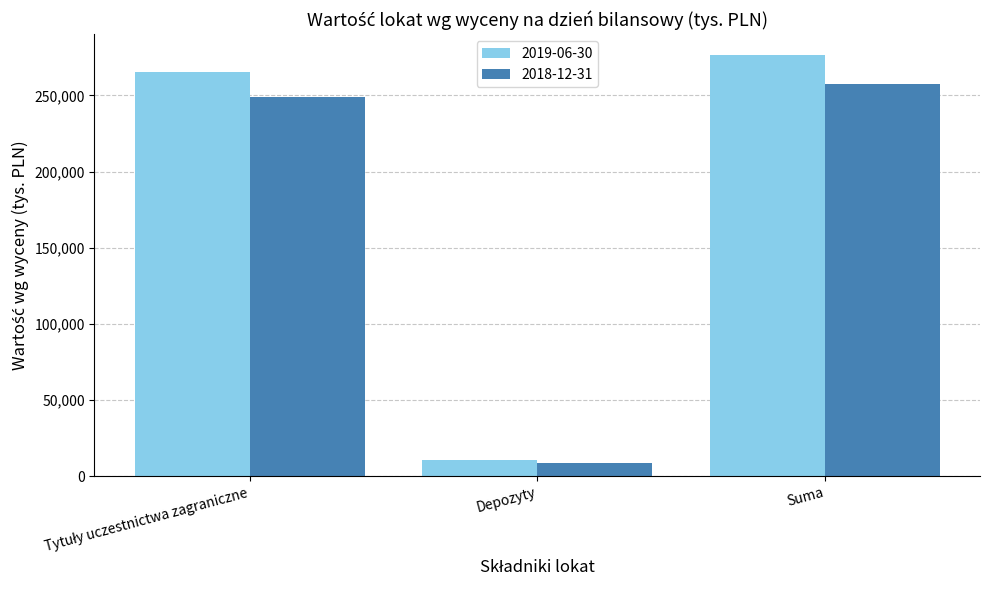

List the series in order of their peak value, lowest first.

2018-12-31, 2019-06-30